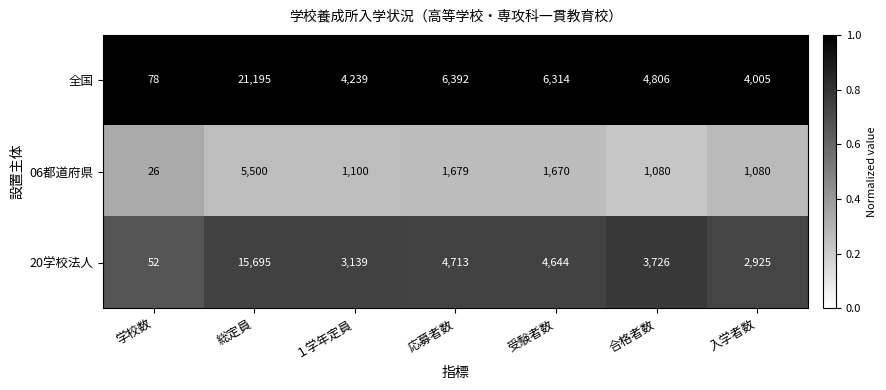

Which series has the largest total across all categories?

全国